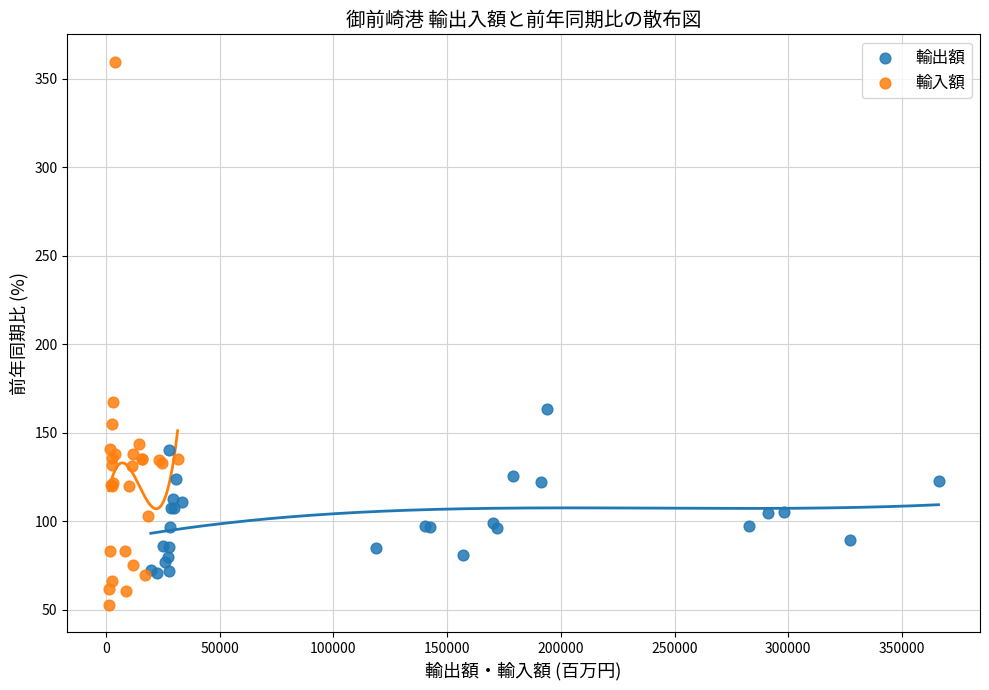

Which series contains the lowest Y value?

輸入額